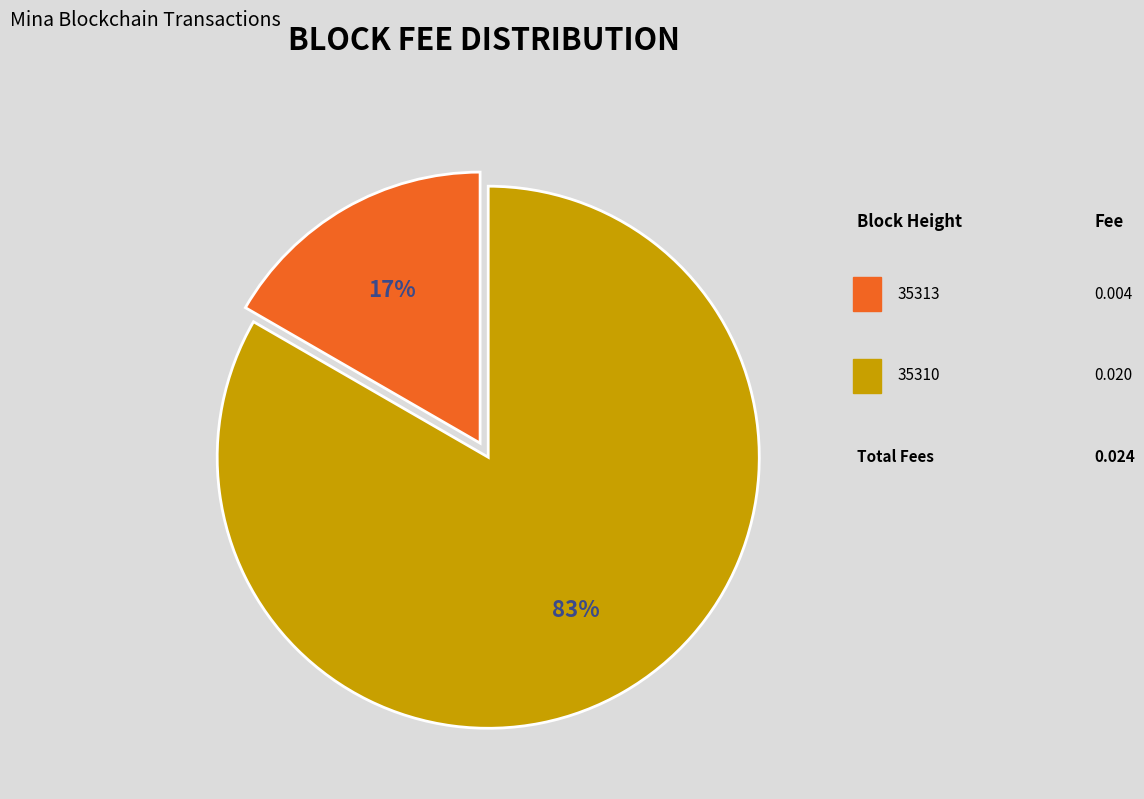

How many segments does this pie chart have?

2